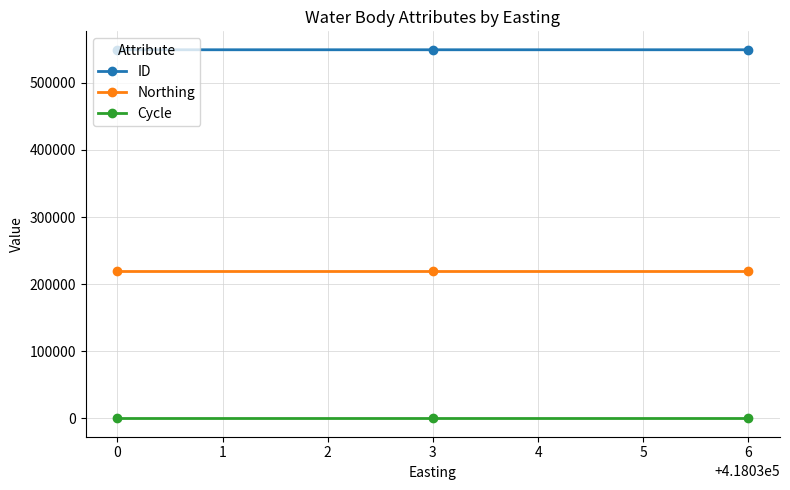

True or false: ID has a value of 549277 at 0.

True